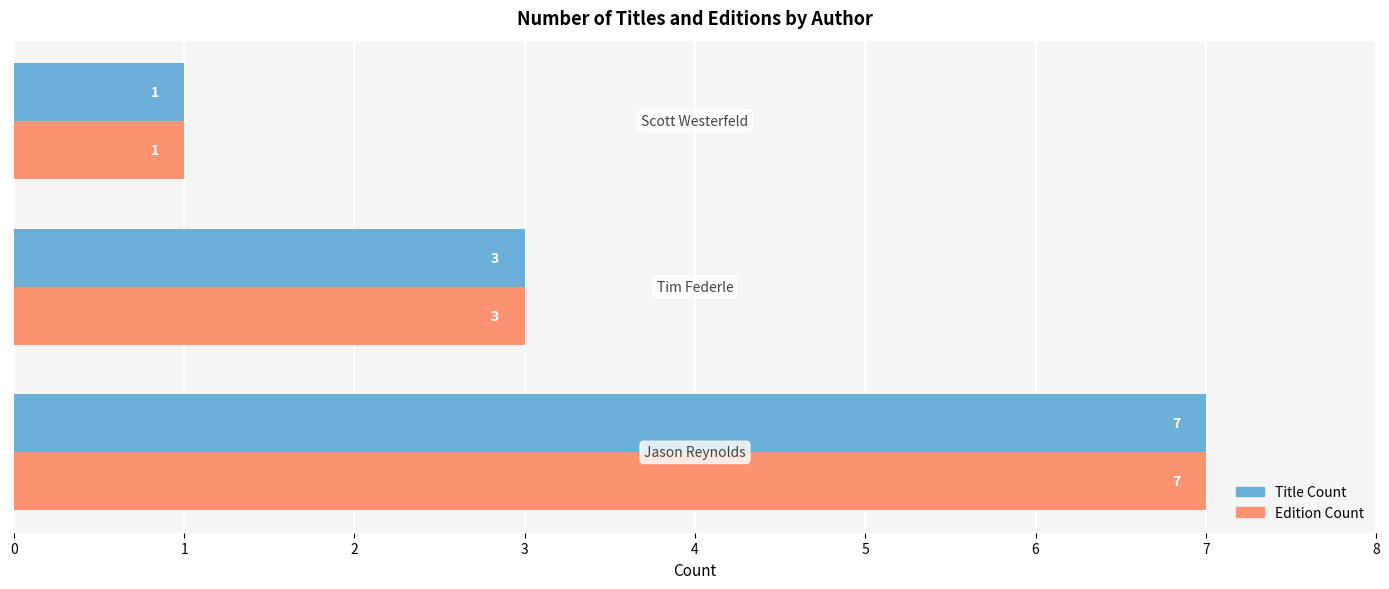

What is the maximum value for Edition Count?

7